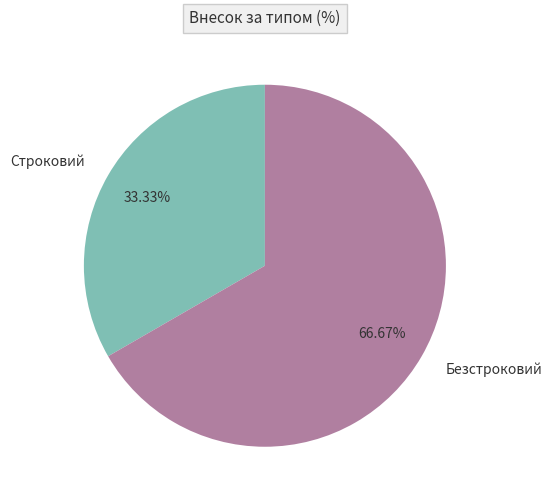

Rank the categories by value from highest to lowest.

Безстроковий, Строковий